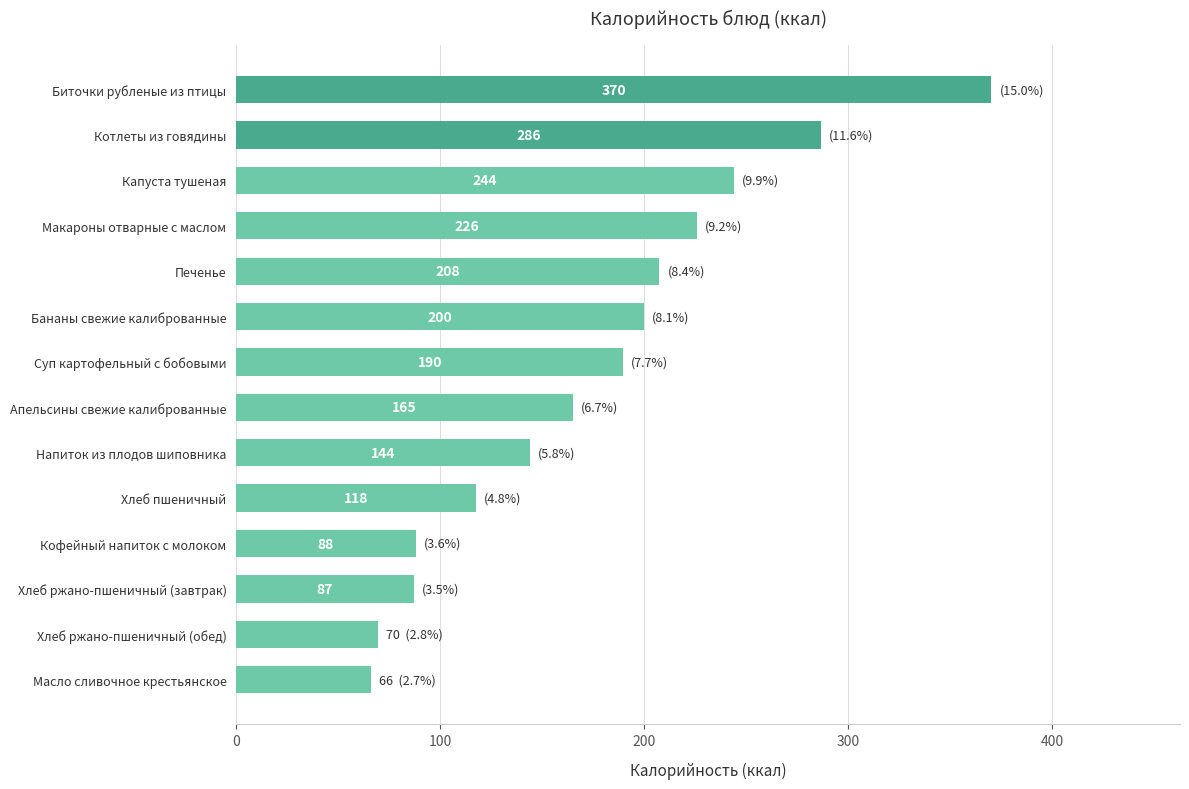

What is the ratio of the value at Макароны отварные с маслом to the value at Хлеб пшеничный?

1.9